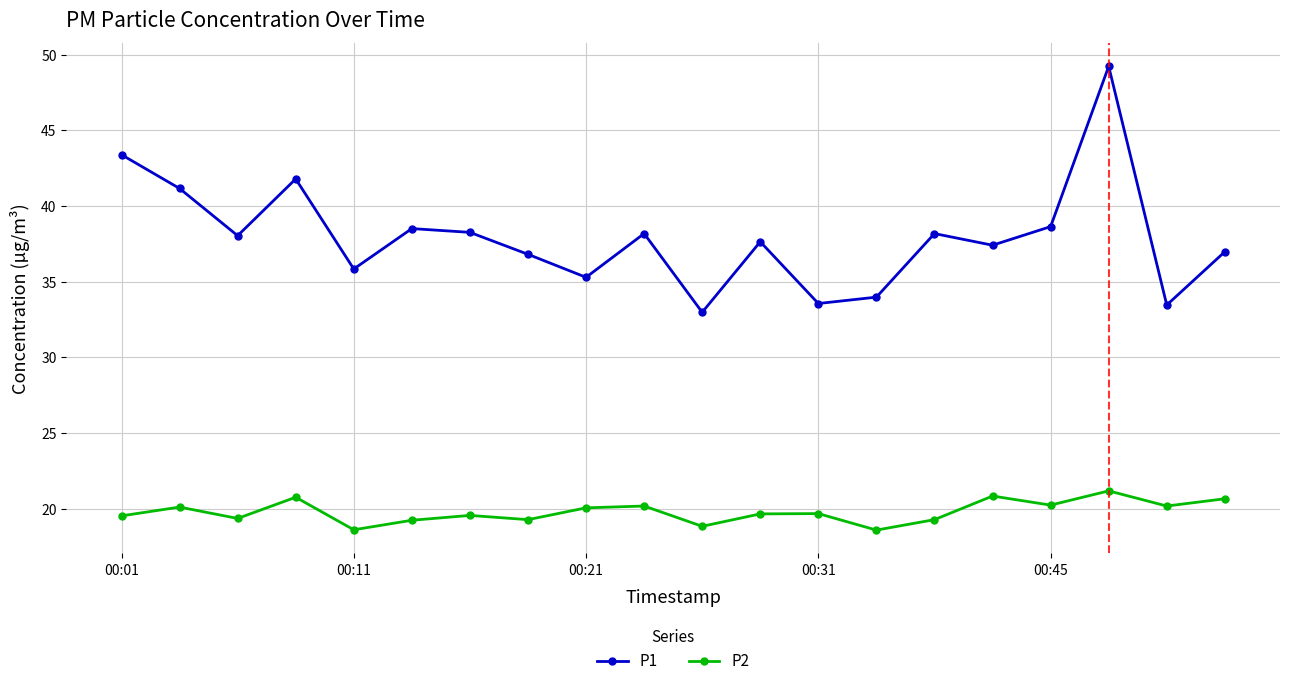

Which series has the largest range (max minus min)?

P1